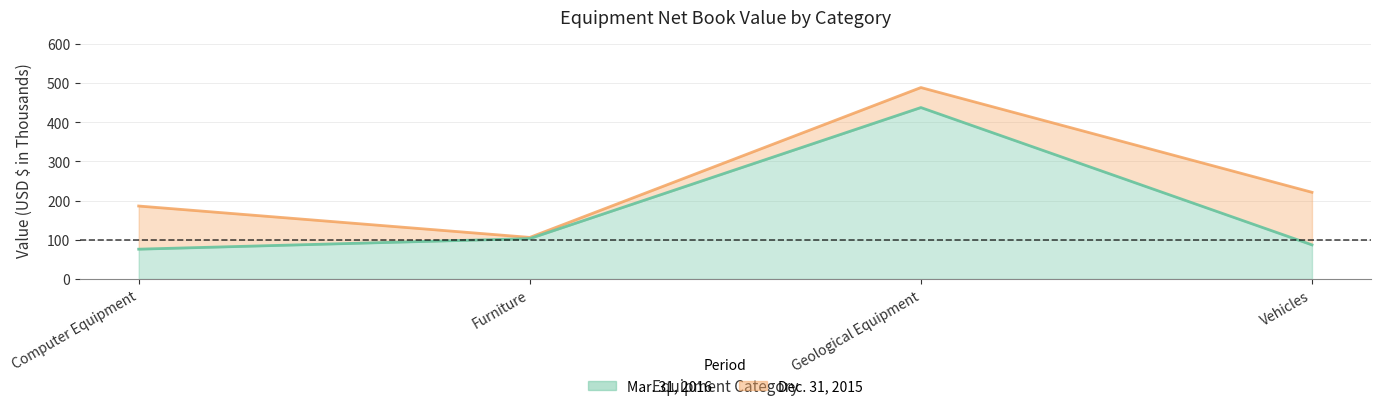

How many series are shown in this chart?

2